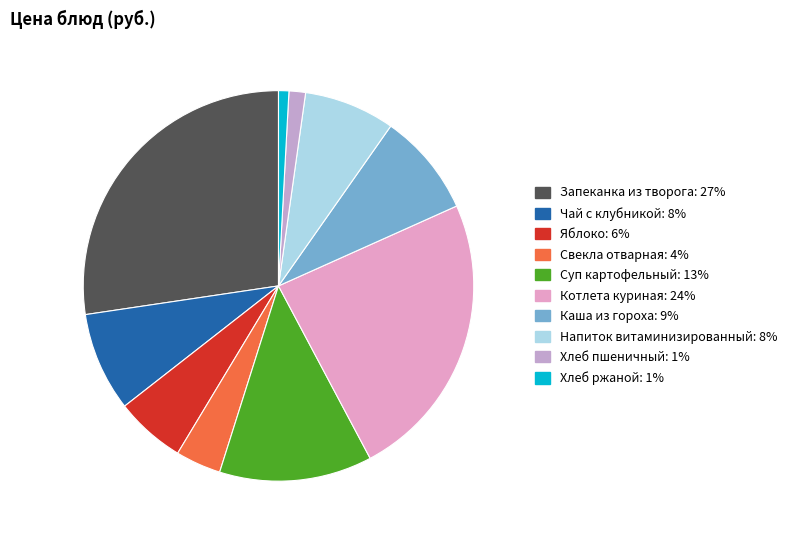

How many segments does this pie chart have?

10